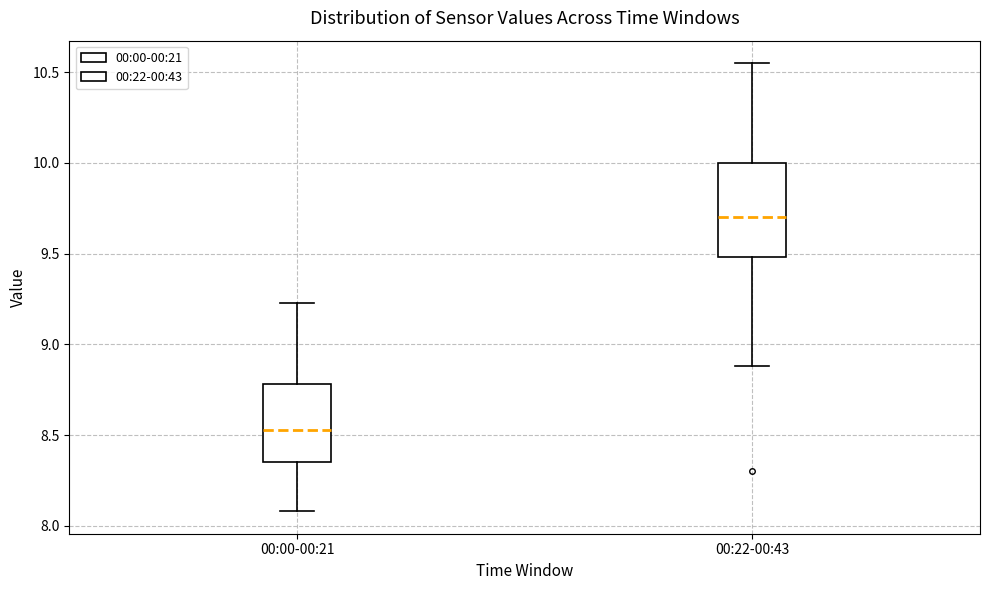

Reading left to right, read every box against the y-axis: the position of its median line, the range the box covers, and the ends of its whiskers. The values are not printed on the chart, so give them approximately, as read against the axis.

00:00-00:21: median 8.55, box 8.35 to 8.80, whiskers 8.10 to 9.25
00:22-00:43: median 9.70, box 9.50 to 10.00, whiskers 8.90 to 10.55